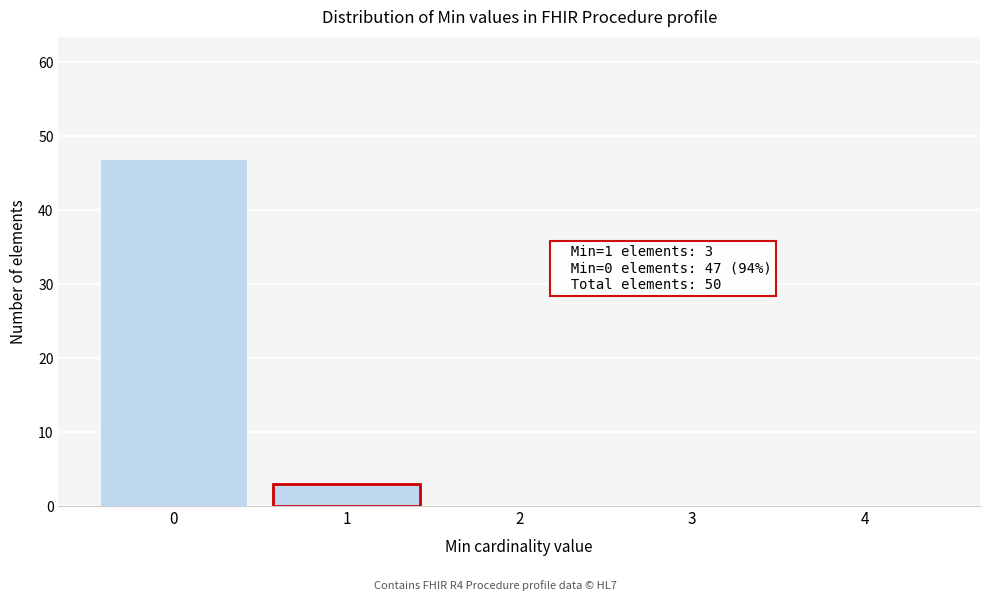

Over which range of the x-axis is the bar tallest?

-0.5 to 0.5